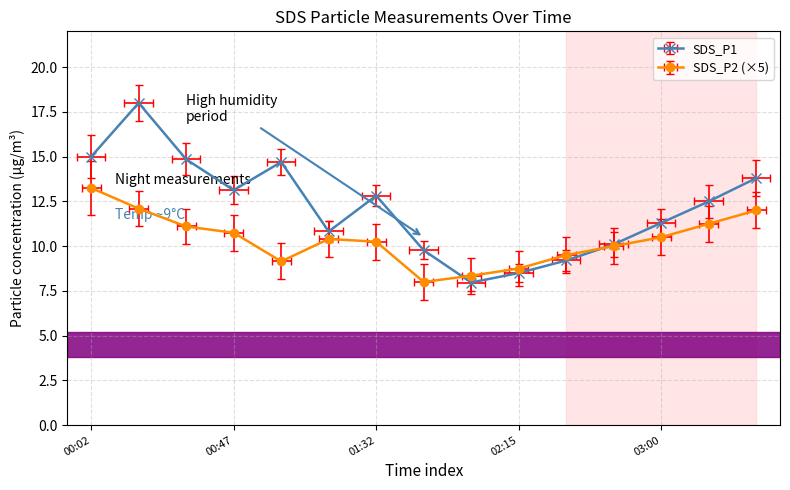

Reading left to right, list all the values displayed in this chart.

SDS_P1: 00:02=15.0	00:17=18.0	00:32=14.8	00:47=13.1	01:02=14.7	01:17=10.8	01:32=12.8	01:47=9.8	02:00=8.0	02:15=8.5	02:30=9.2	02:45=10.1	03:00=11.3	03:15=12.5	03:30=13.8
SDS_P2: 00:02=13.2	00:17=12.1	00:32=11.1	00:47=10.8	01:02=9.2	01:17=10.4	01:32=10.2	01:47=8.0	02:00=8.3	02:15=8.8	02:30=9.5	02:45=10.0	03:00=10.5	03:15=11.2	03:30=12.0